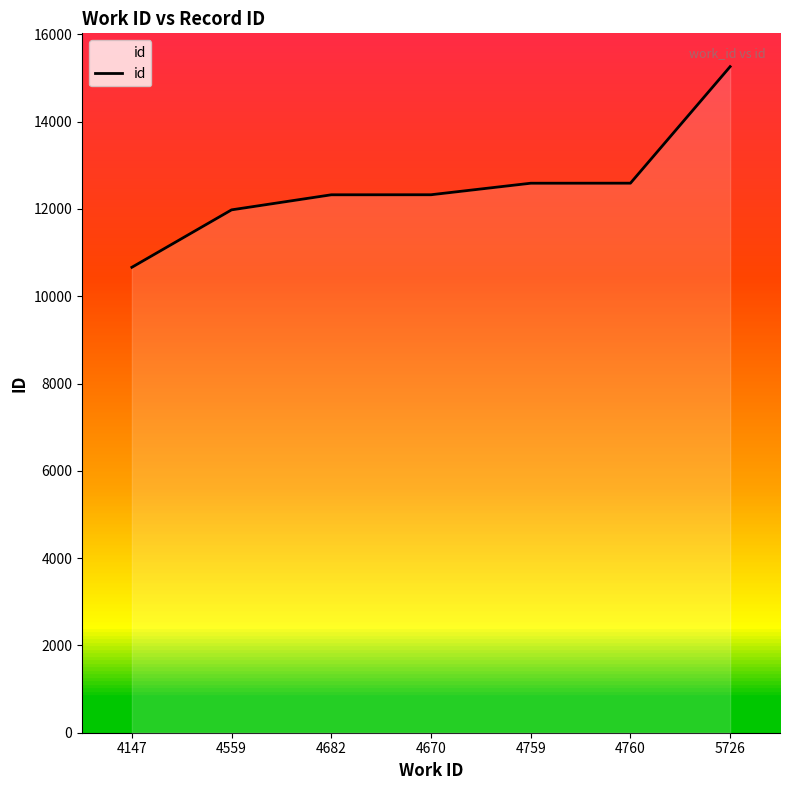

What is the sum of all values?

87730